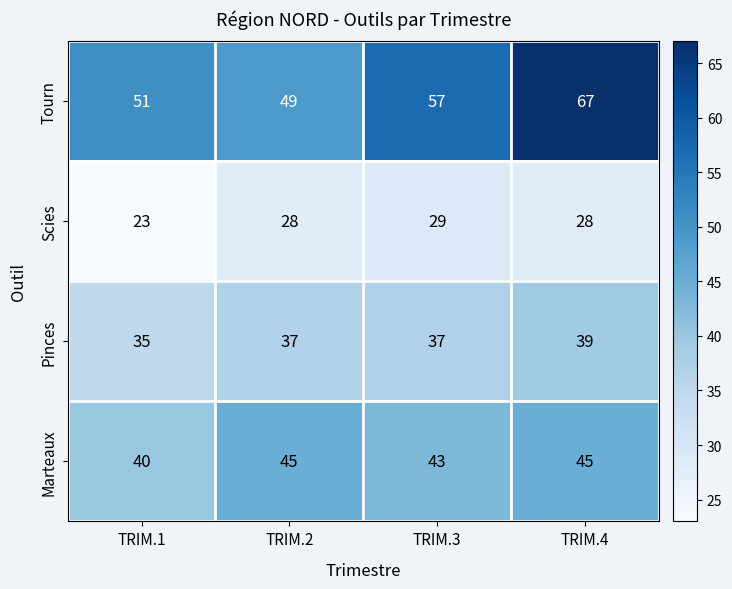

What is the difference between the highest and lowest values at TRIM.4?

39